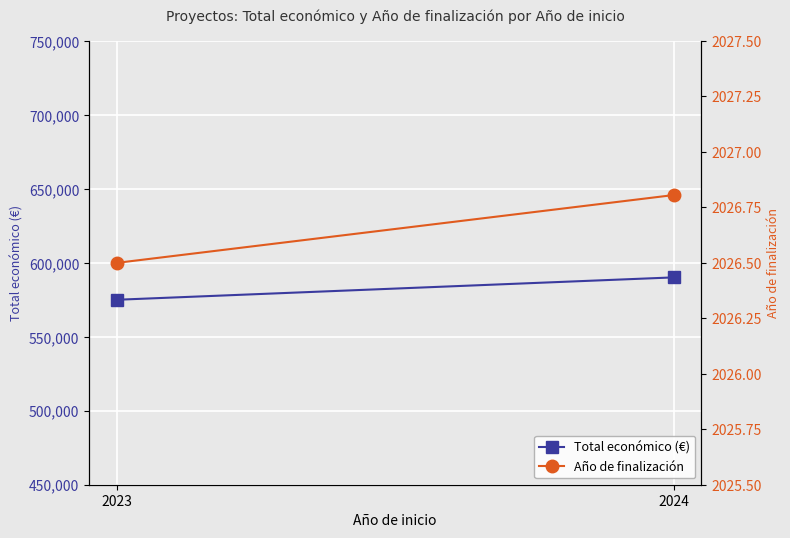

What is the sum of the Año de finalización values at 2023 and 2024?

4053.3